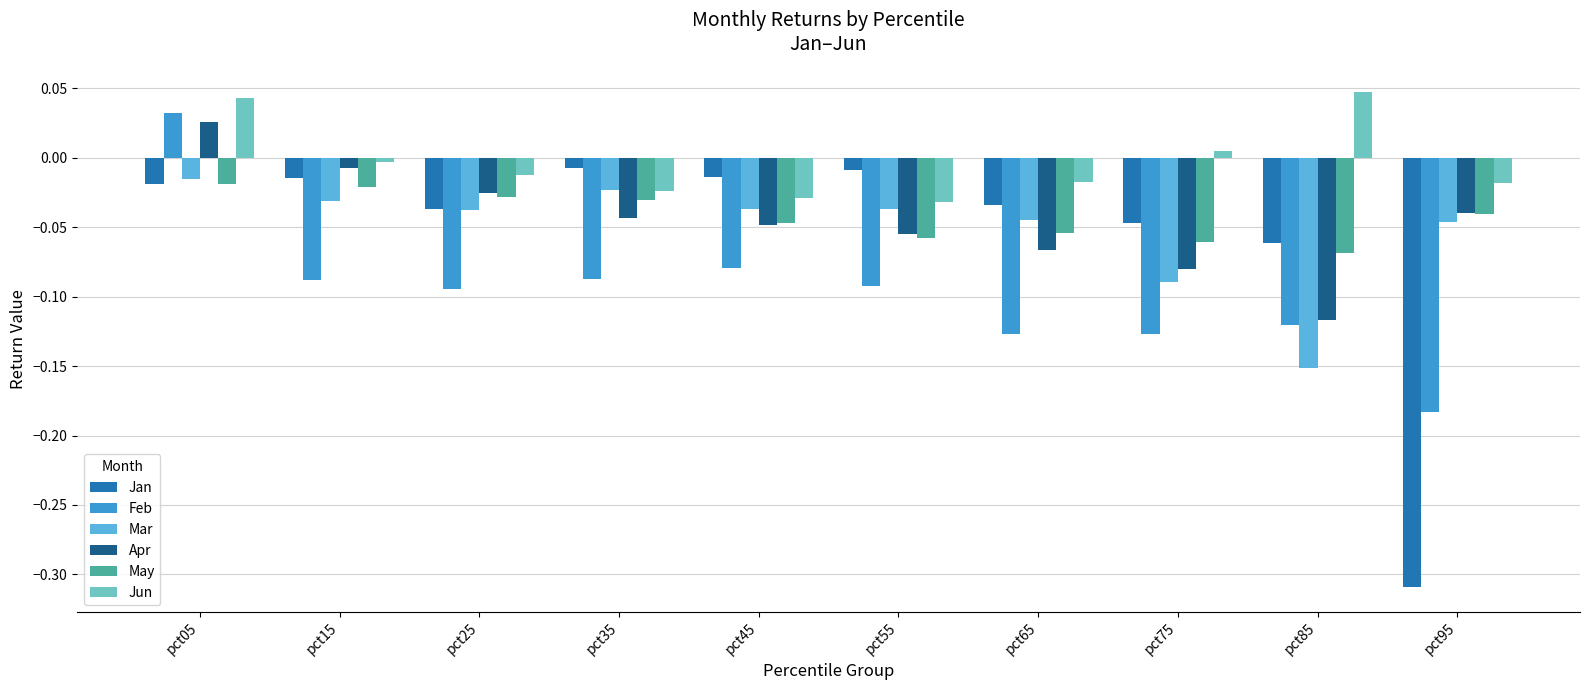

Which category has the lowest value in the Mar series?

pct85